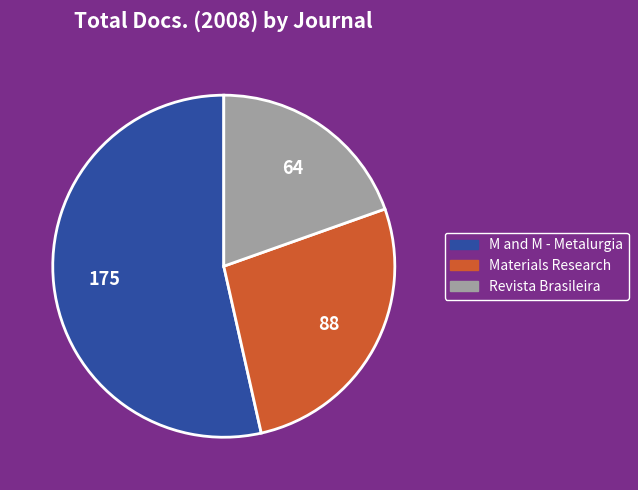

Does any single category account for the majority?

Yes